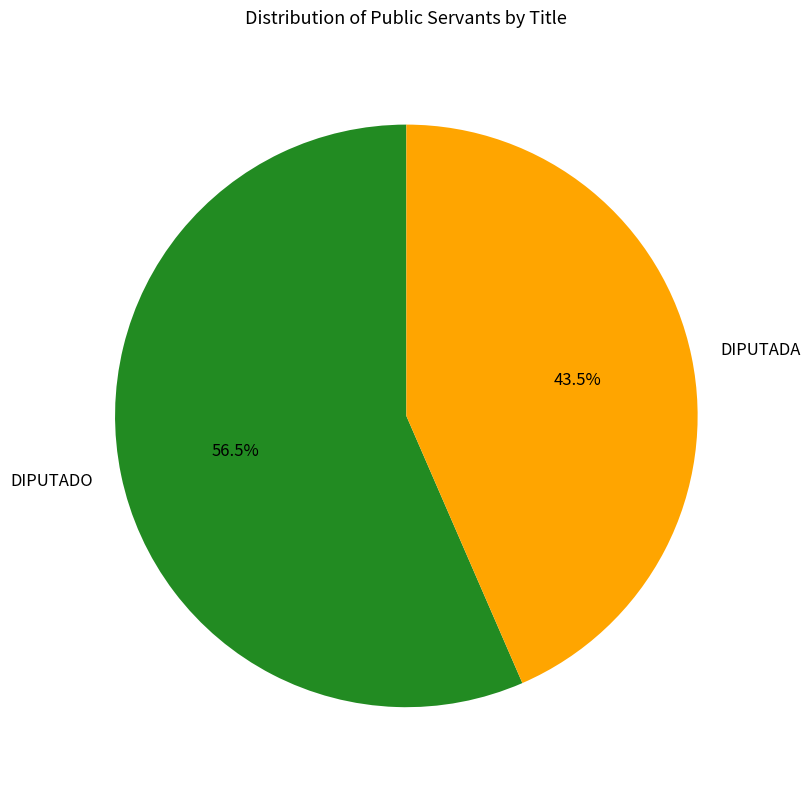

Between DIPUTADA and DIPUTADO, which is larger?

DIPUTADO